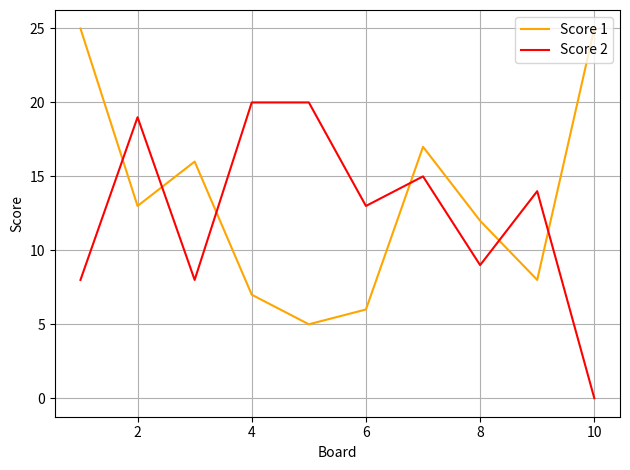

List the series in order of their peak value, highest first.

Score 1, Score 2